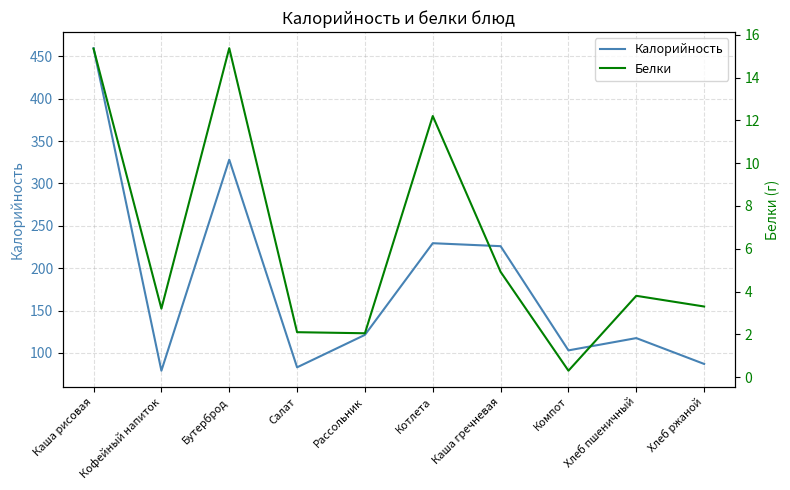

How many data points in Калорийность are less than 121?

5